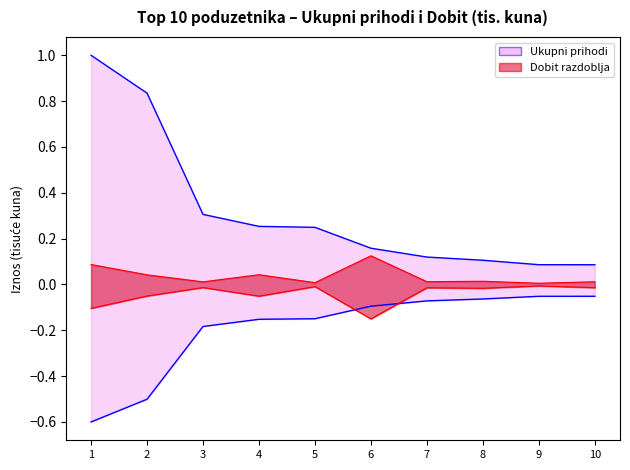

Reading left to right, list all the values displayed in this chart.

Ukupni prihodi: 1.0	0.8	0.3	0.3	0.2	0.2	0.1	0.1	0.1	0.1
Dobit razdoblja: 0.1	0.0	0.0	0.0	0.0	0.1	0.0	0.0	0.0	0.0